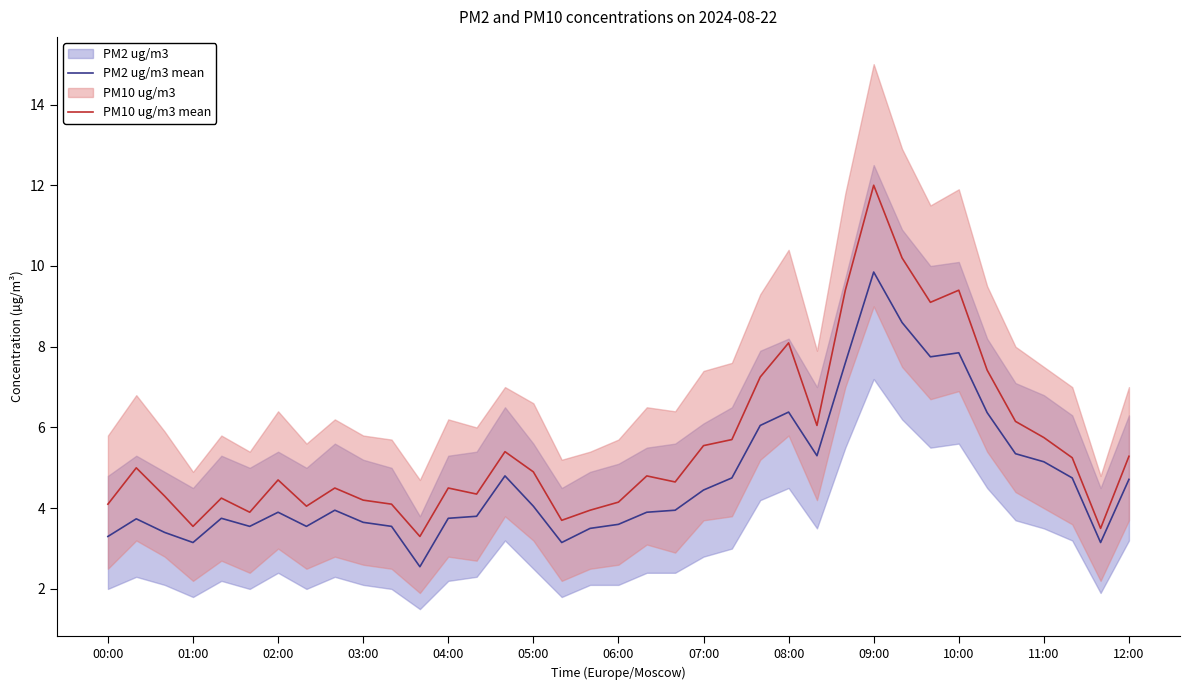

Which category has the highest value in the PM10 ug/m3 mean series?

09:00